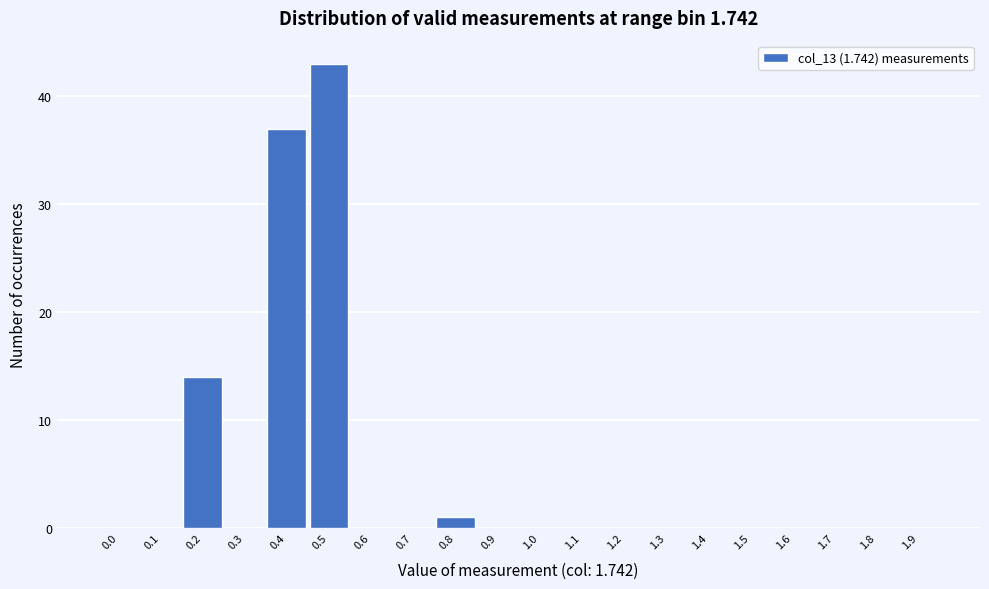

Reading right to left, transcribe all the data shown in this chart.

1.9=0	1.8=0	1.7=0	1.6=0	1.5=0	1.4=0	1.3=0	1.2=0	1.1=0	1.0=0	0.9=0	0.8=1	0.7=0	0.6=0	0.5=43	0.4=37	0.3=0	0.2=14	0.1=0	0.0=0